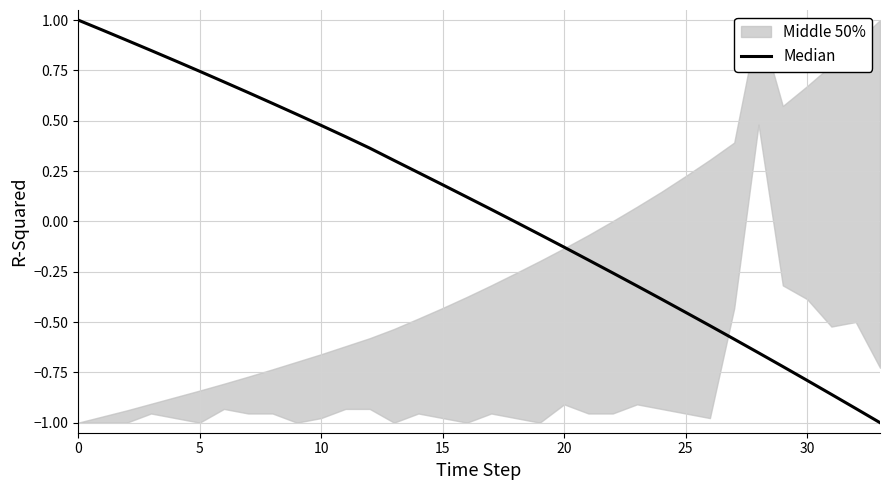

Is it true that the value at 29 is -0.7?

True